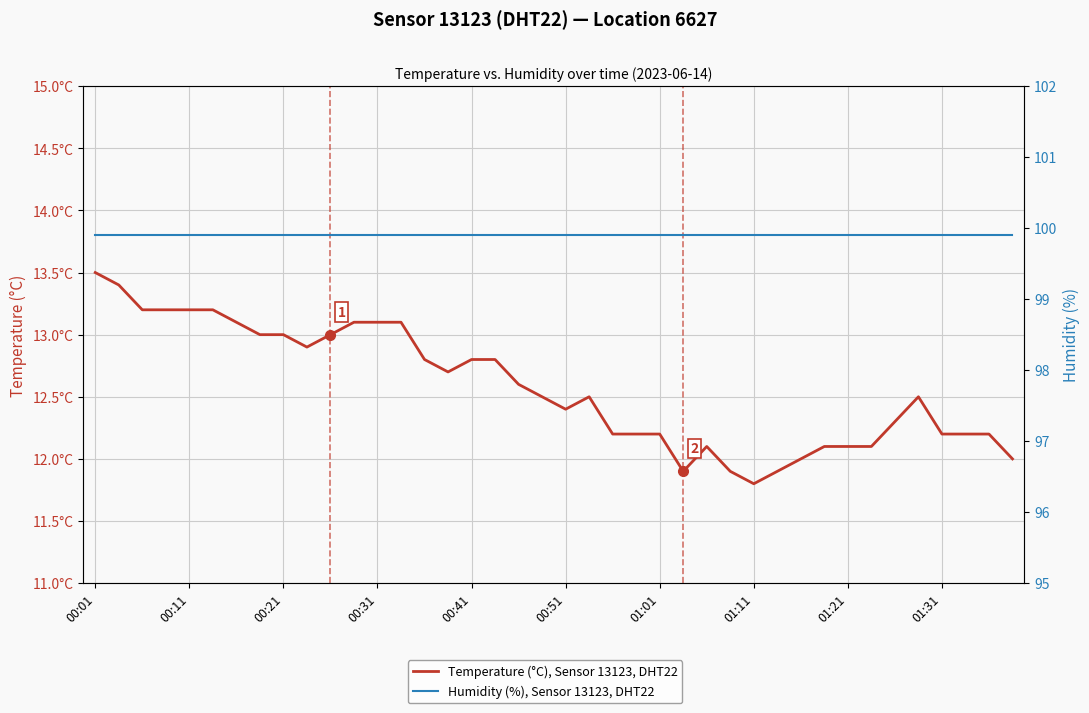

Between 24 and 23, which is larger?

24